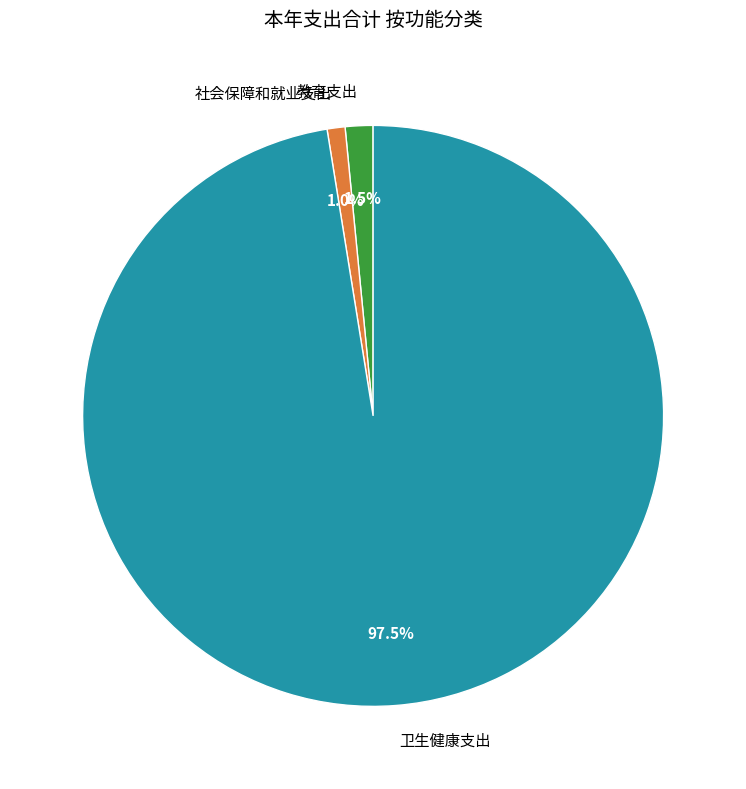

Rank the categories by value from lowest to highest.

社会保障和就业支出, 教育支出, 卫生健康支出